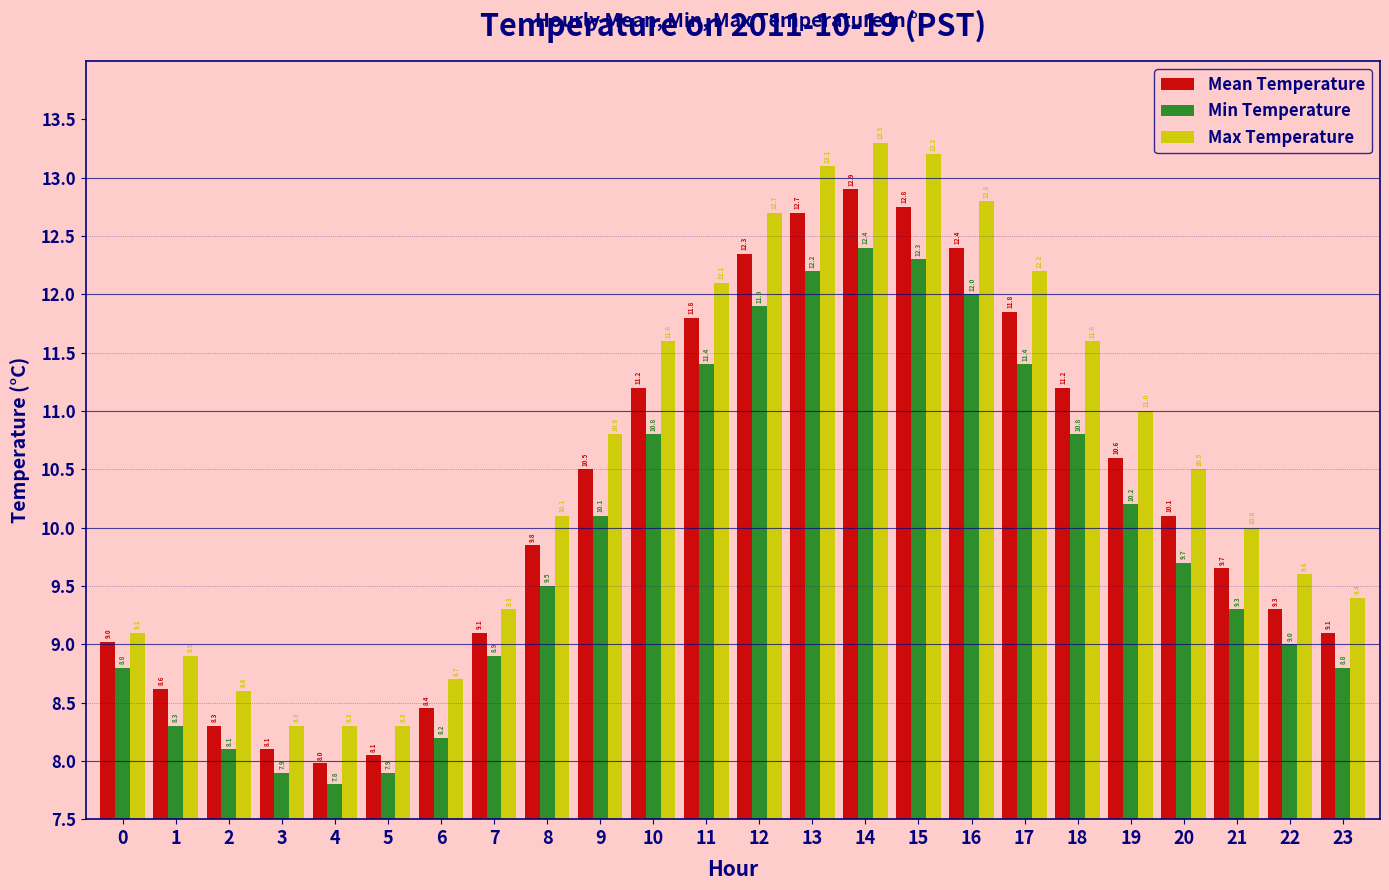

What is the difference between the highest and lowest values at 17?

0.8